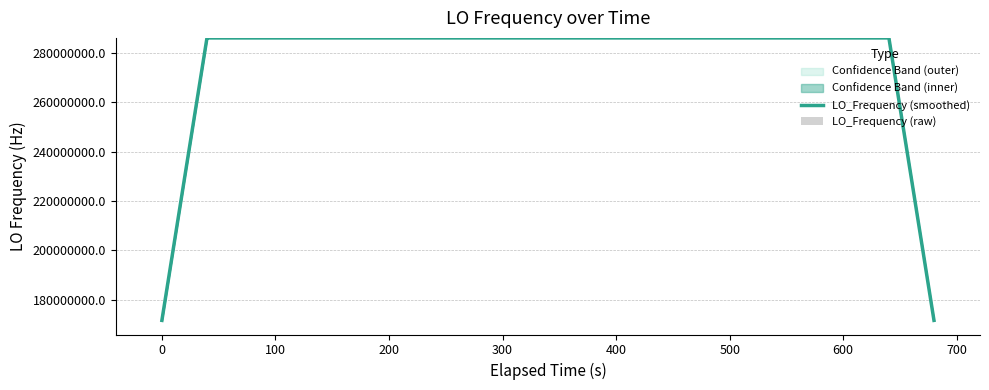

What is the lowest value of the LO_Frequency (smoothed) series?

171628198.4